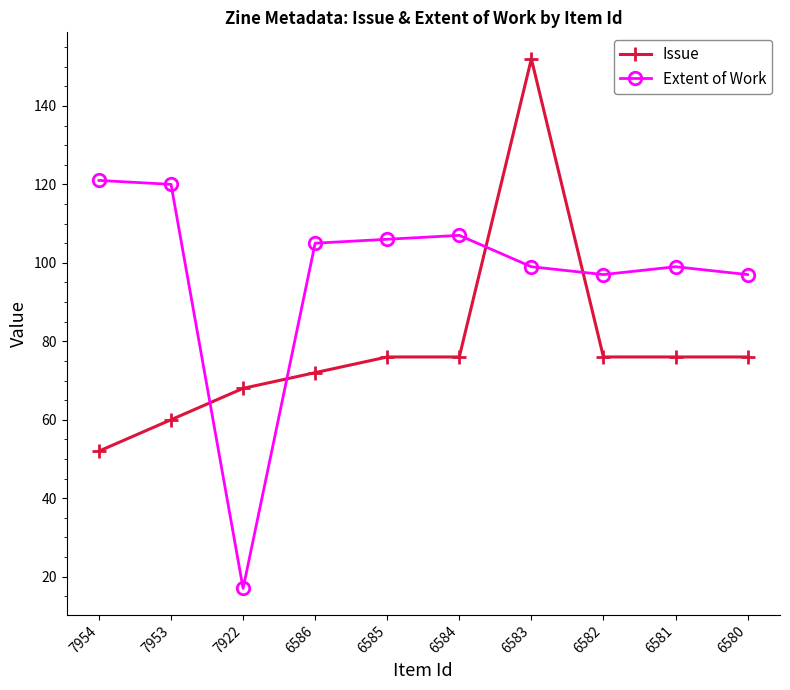

Read the Extent of Work value at 6584, to the nearest 10.

110